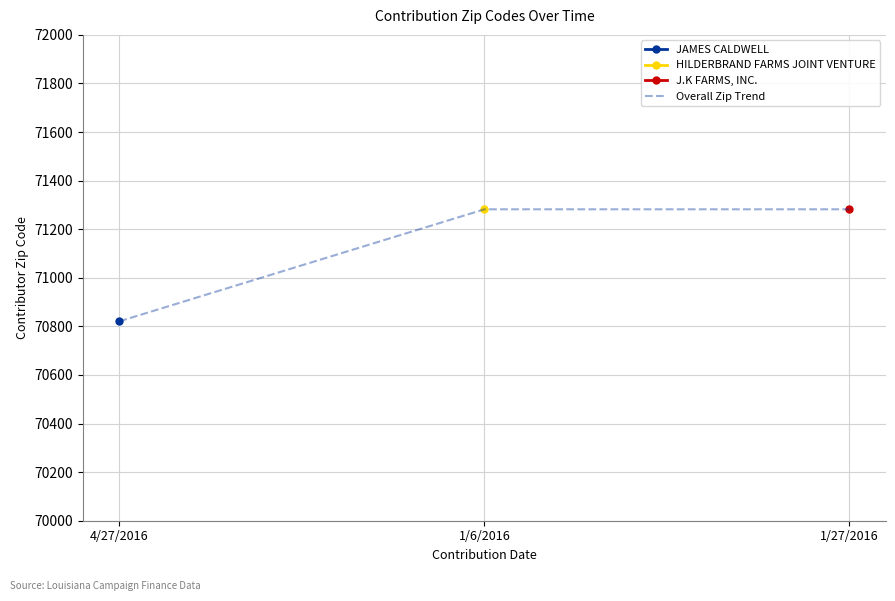

The chart shows a value of 71282 at 1/6/2016. True or false?

True